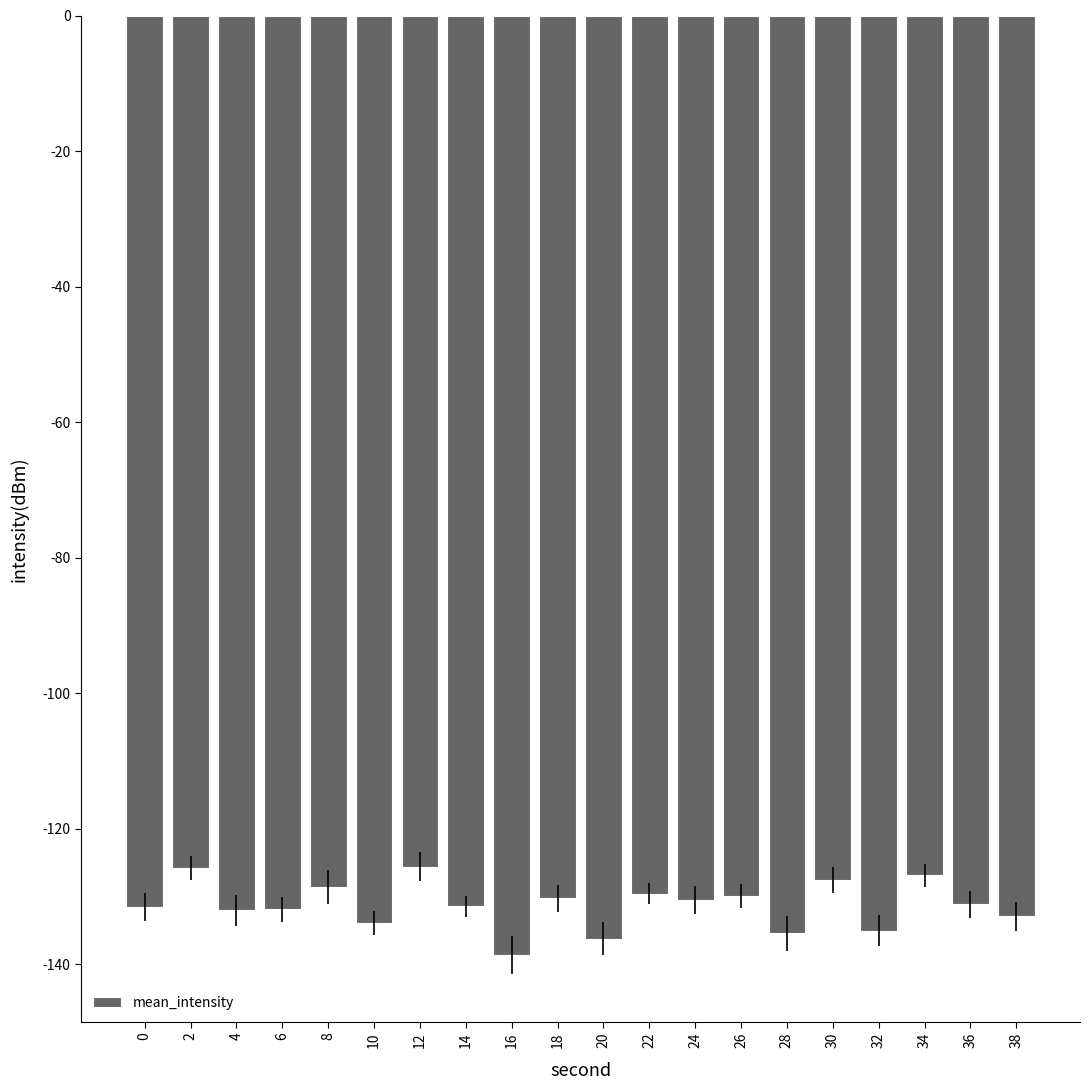

What is the change in value from 14 to 34?

+4.6